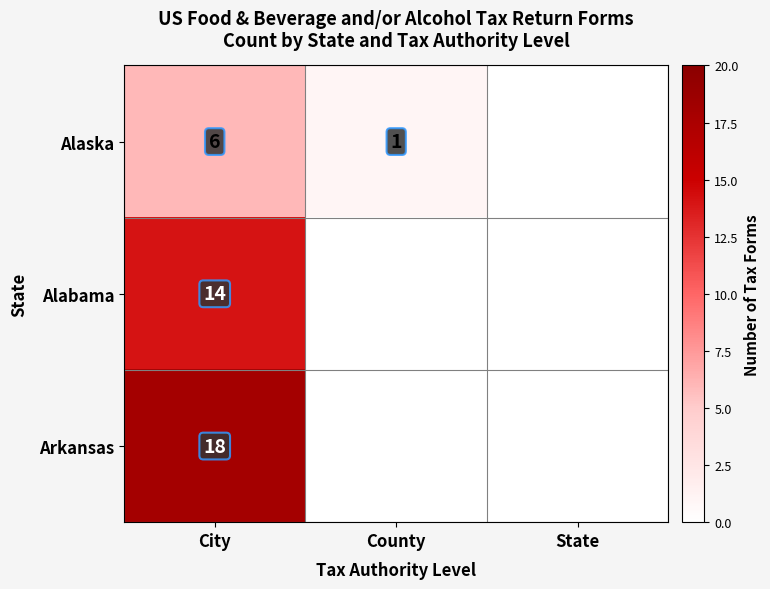

What is the total value across all series at City?

38